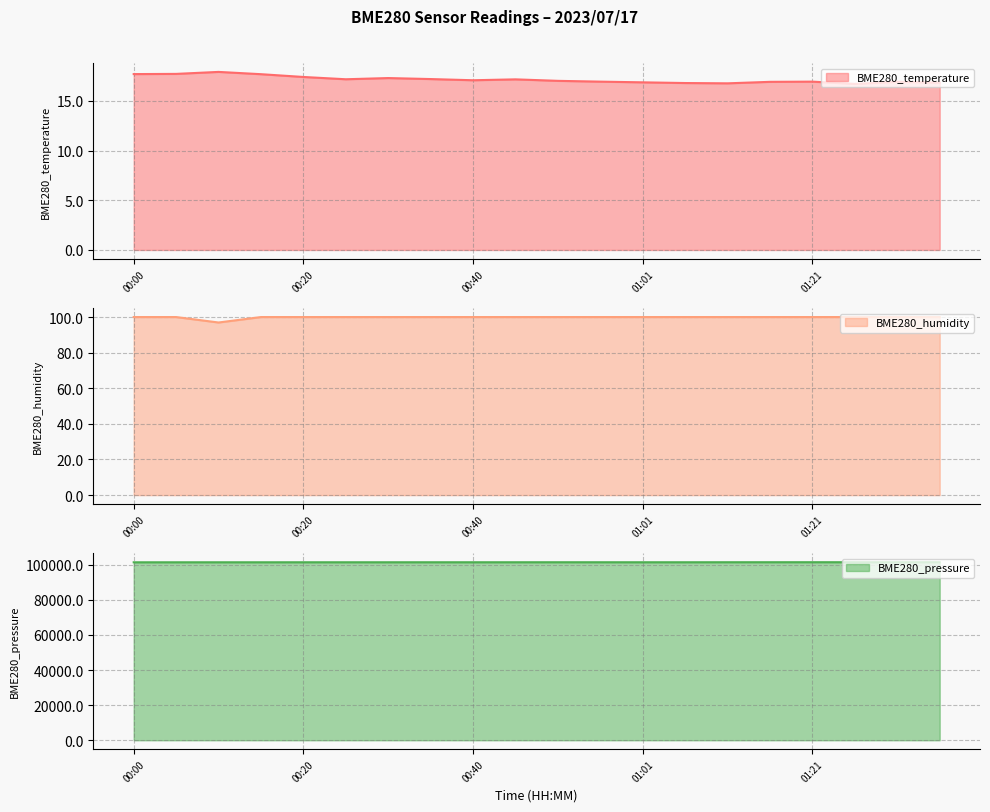

Which category has the highest value in the BME280_humidity series?

00:00